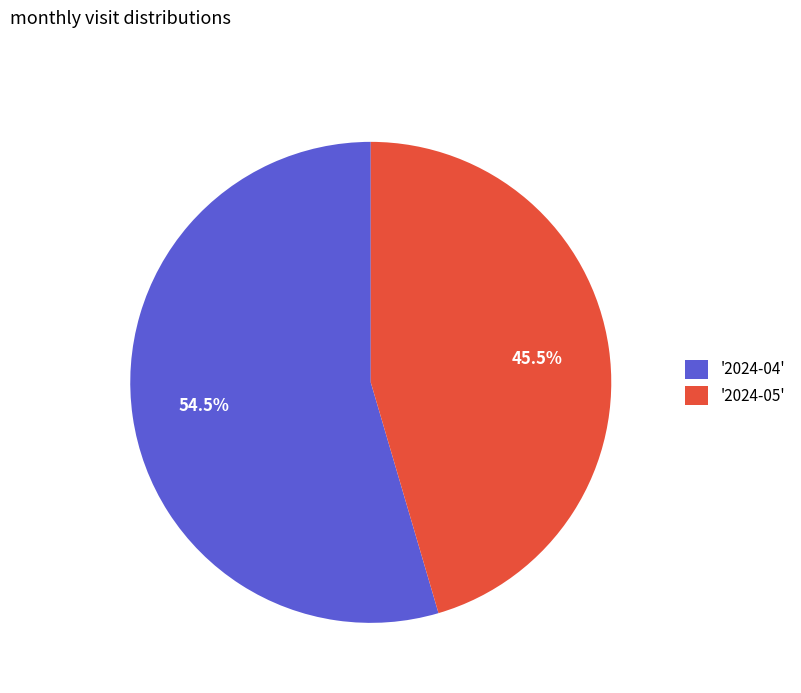

What is the largest slice in the pie chart?

'2024-04'